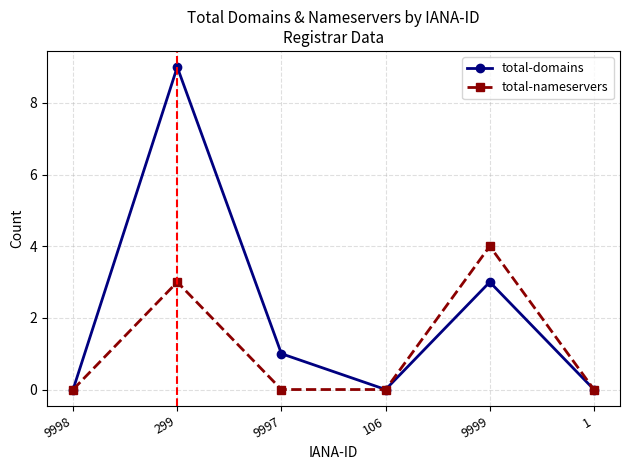

The total-nameservers series shows 0 at 9998. True or false?

True